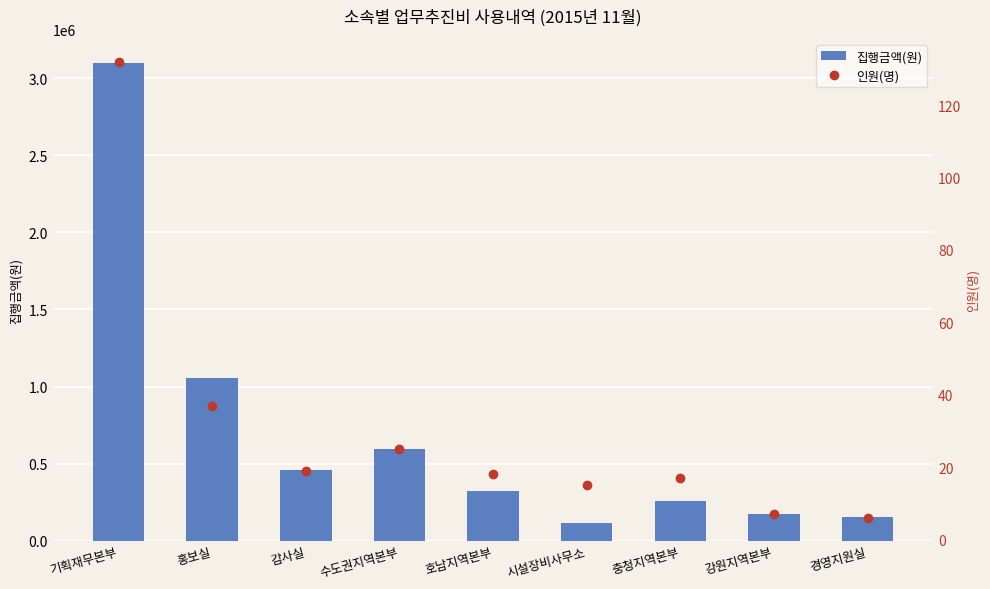

What is the label of the 3rd bar from the right?

충청지역본부